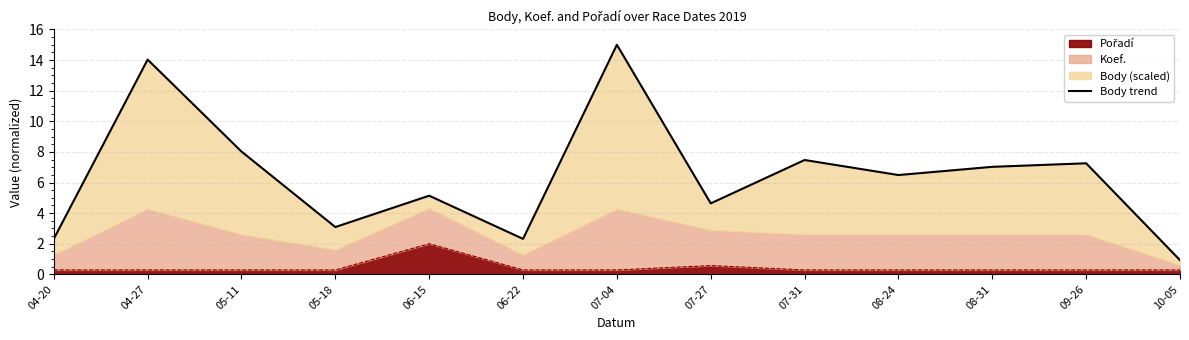

Between 05-18 and 06-22, which is larger?

05-18